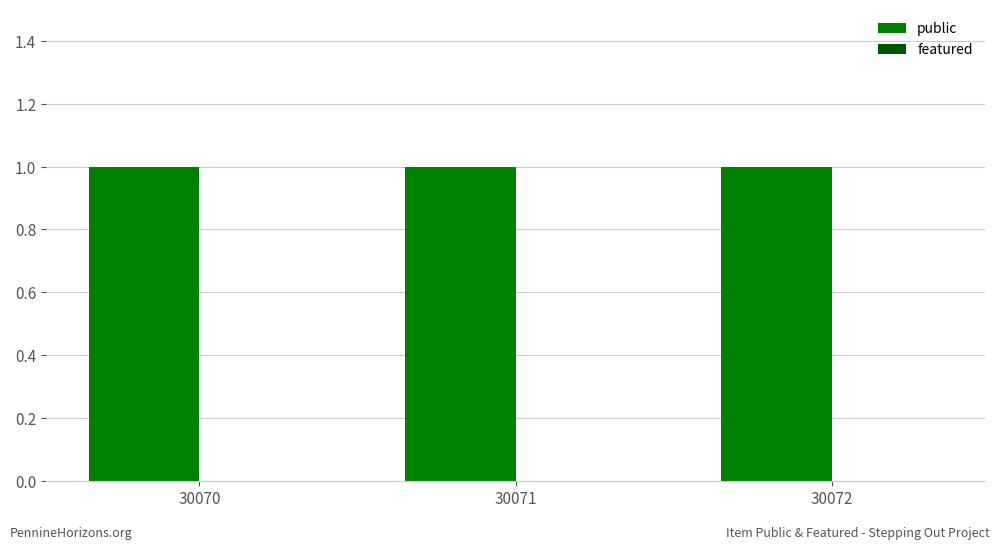

Which series changed the most between 30071 and 30072?

public